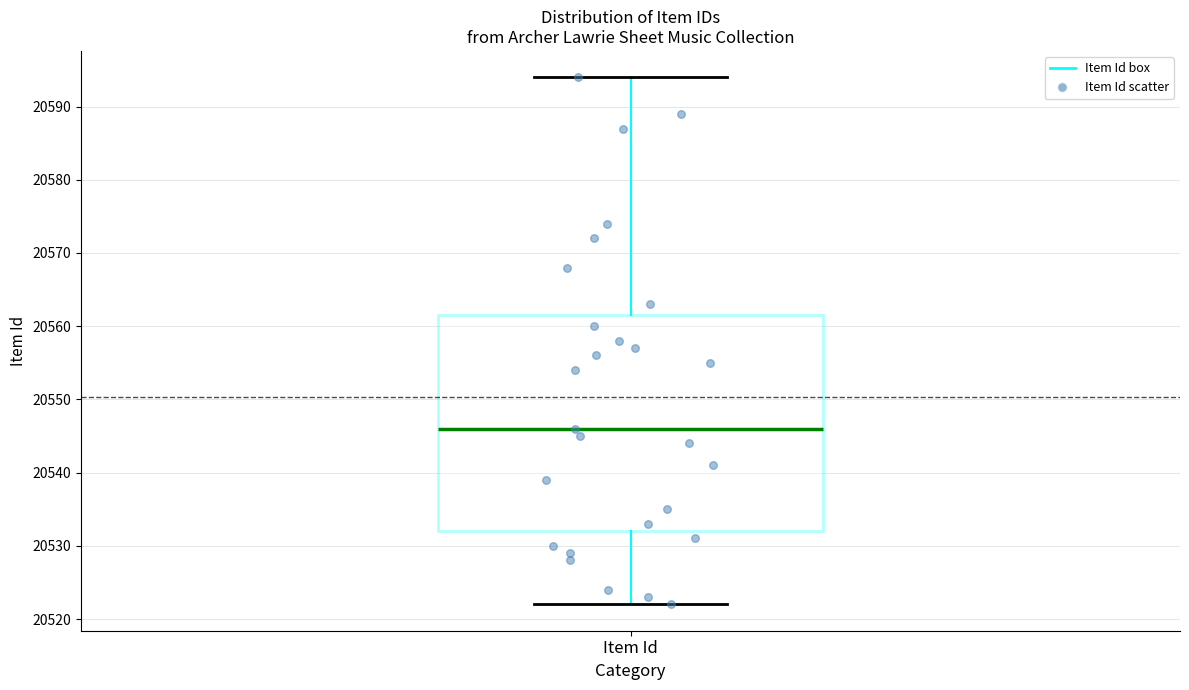

Read this box plot against the y-axis: the position of the median line, the range covered by the box, and the ends of both whiskers. The values are not printed on the chart, so give them approximately, as read against the axis.

median 20546, box 20532 to 20562, whiskers 20522 to 20594